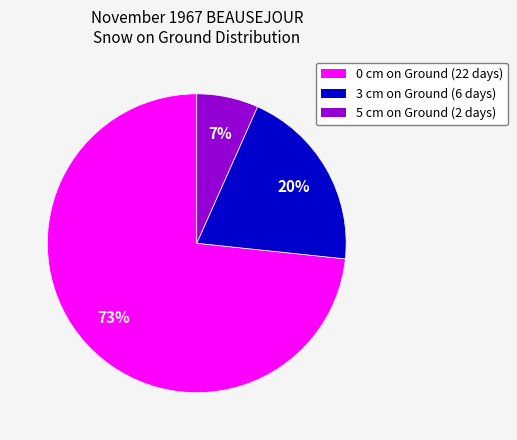

To the nearest percent, what is the average slice percentage?

33%